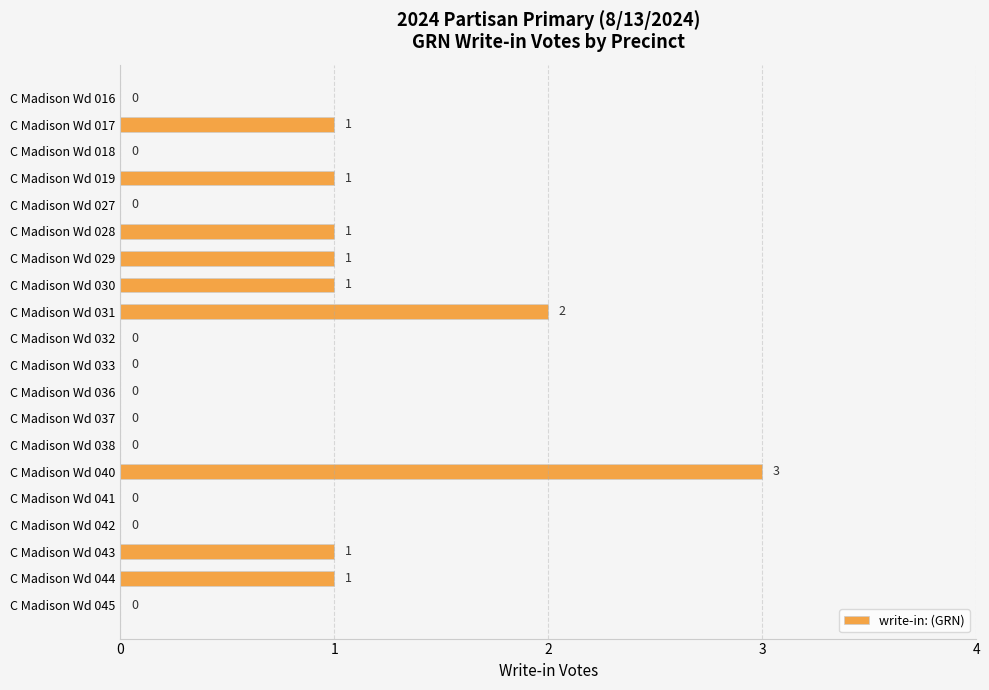

Count the values in the range 0 to 1.

18